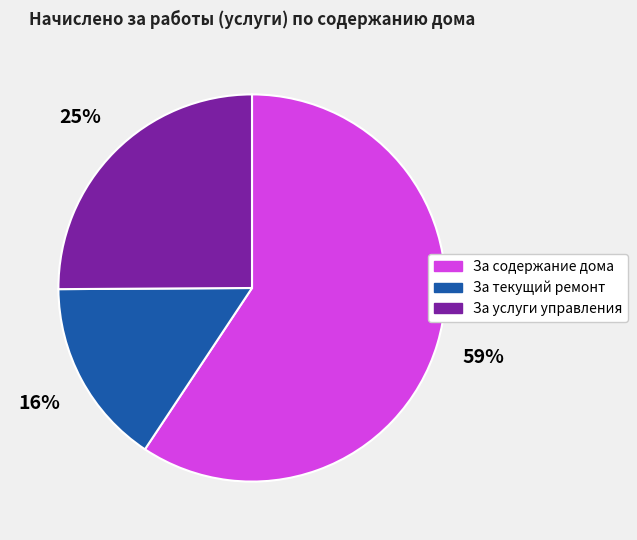

Rank the categories by value from highest to lowest.

За содержание дома, За услуги управления, За текущий ремонт